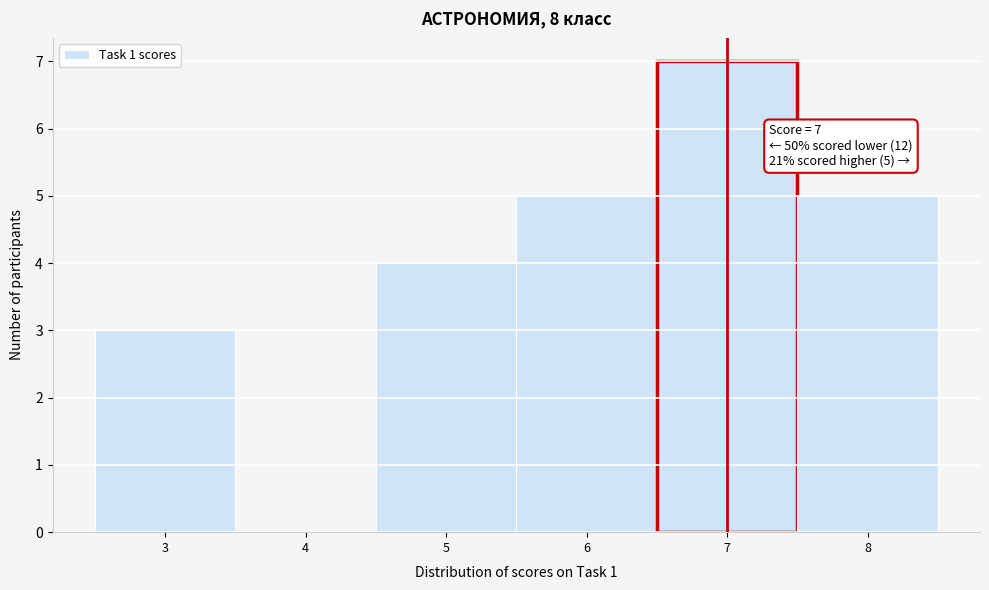

Which range on the x-axis has the tallest bar?

6.5 to 7.5